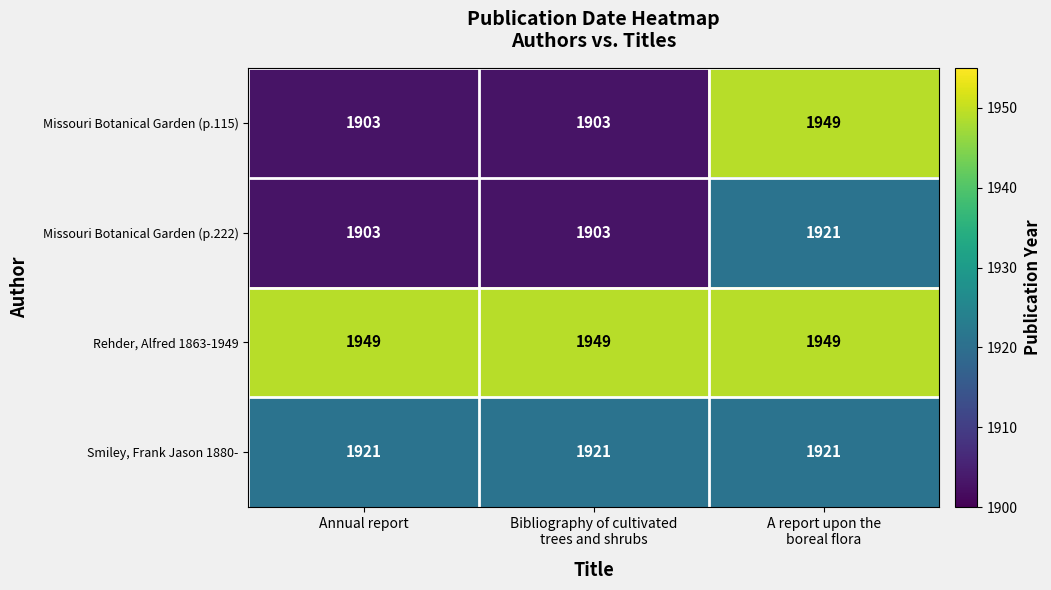

What is the sum of all Rehder, Alfred 1863-1949 values?

5847